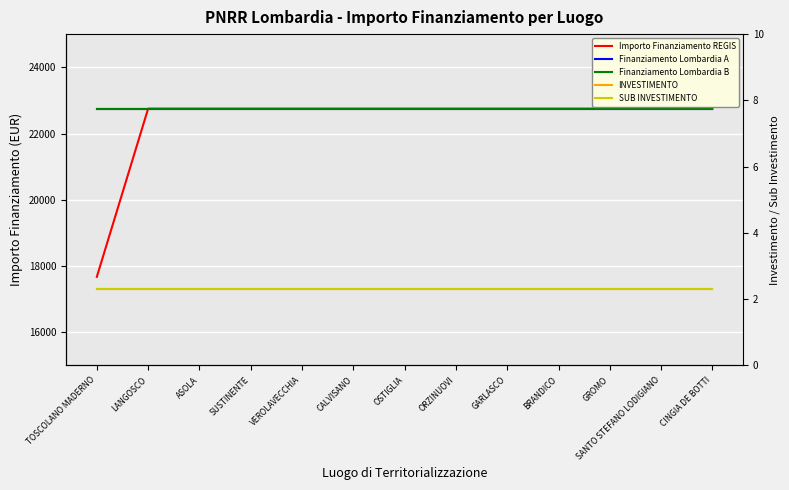

True or false: Finanziamento Lombardia B and SUB INVESTIMENTO cross at least once.

False